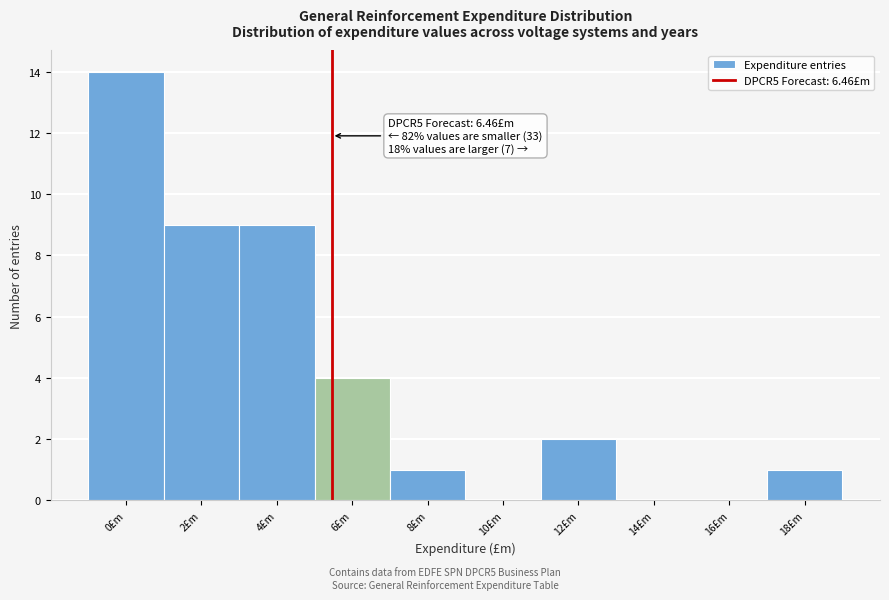

Reading left to right, list all the values displayed in this chart.

0£m=14	2£m=9	4£m=9	6£m=4	8£m=1	10£m=0	12£m=2	14£m=0	16£m=0	18£m=1